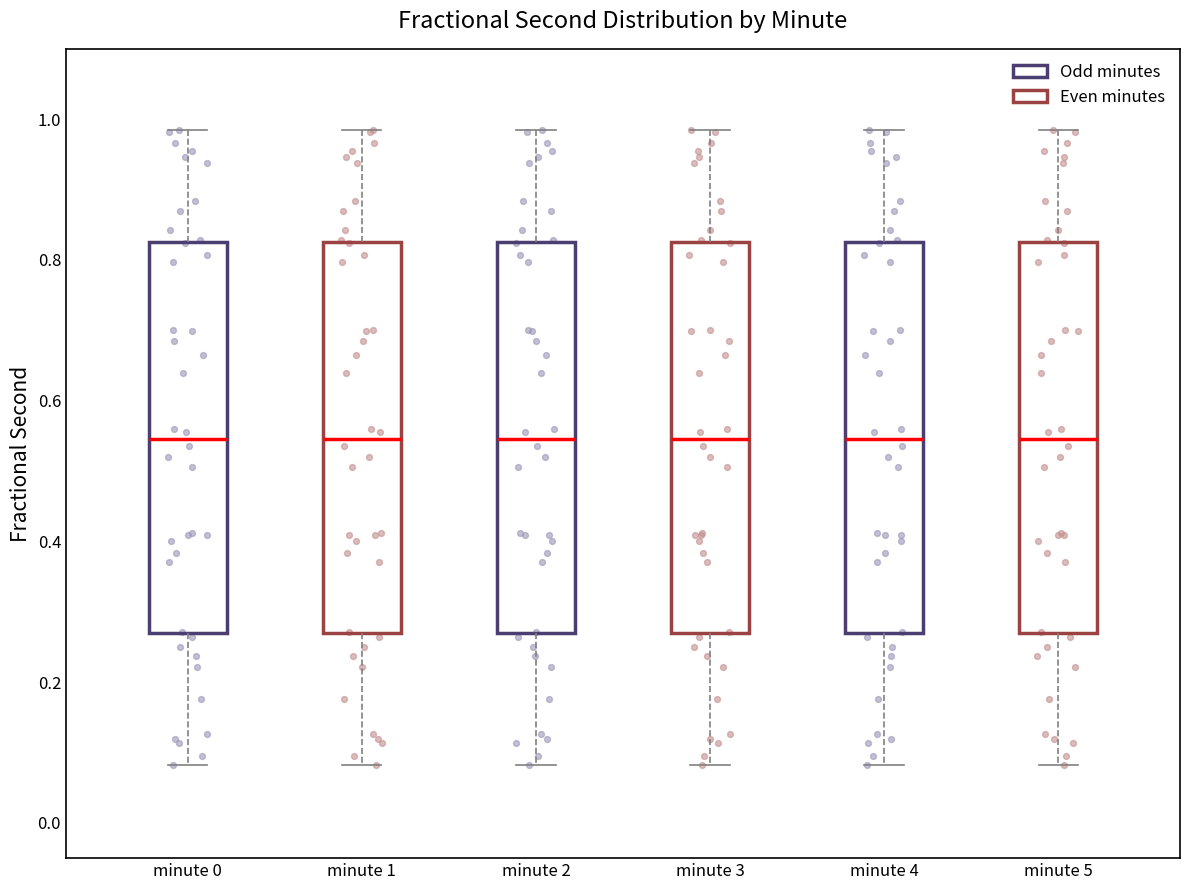

Reading left to right, read every box against the y-axis: the position of its median line, the range the box covers, and the ends of its whiskers. The values are not printed on the chart, so give them approximately, as read against the axis.

minute 0: median 0.54, box 0.26 to 0.82, whiskers 0.08 to 0.98
minute 1: median 0.54, box 0.26 to 0.82, whiskers 0.08 to 0.98
minute 2: median 0.54, box 0.26 to 0.82, whiskers 0.08 to 0.98
minute 3: median 0.54, box 0.26 to 0.82, whiskers 0.08 to 0.98
minute 4: median 0.54, box 0.26 to 0.82, whiskers 0.08 to 0.98
minute 5: median 0.54, box 0.26 to 0.82, whiskers 0.08 to 0.98